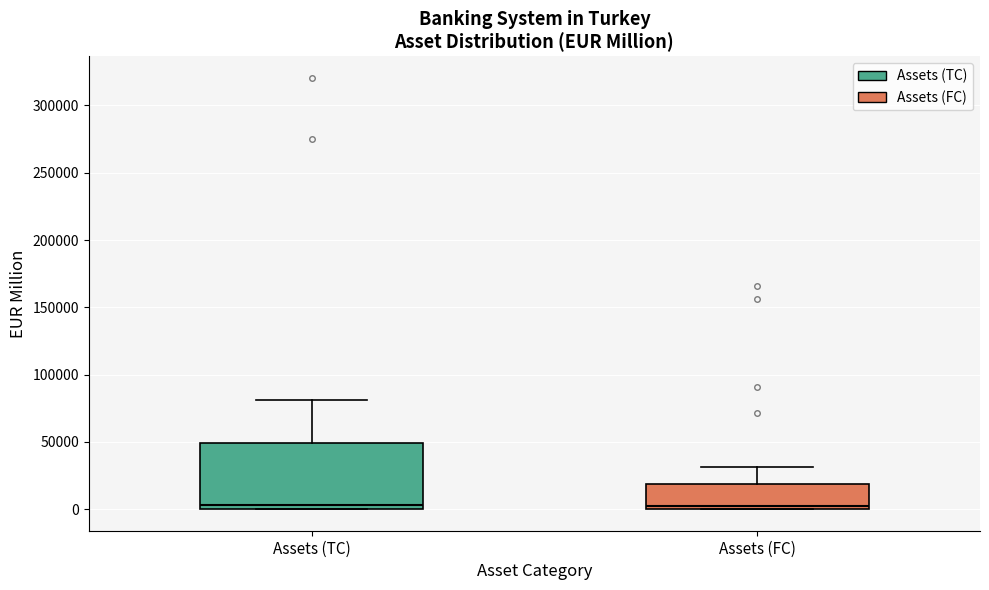

Where is the lower edge of the box for Assets (FC) on the y-axis? The values are not printed on the chart, so give them approximately, as read against the axis.

0